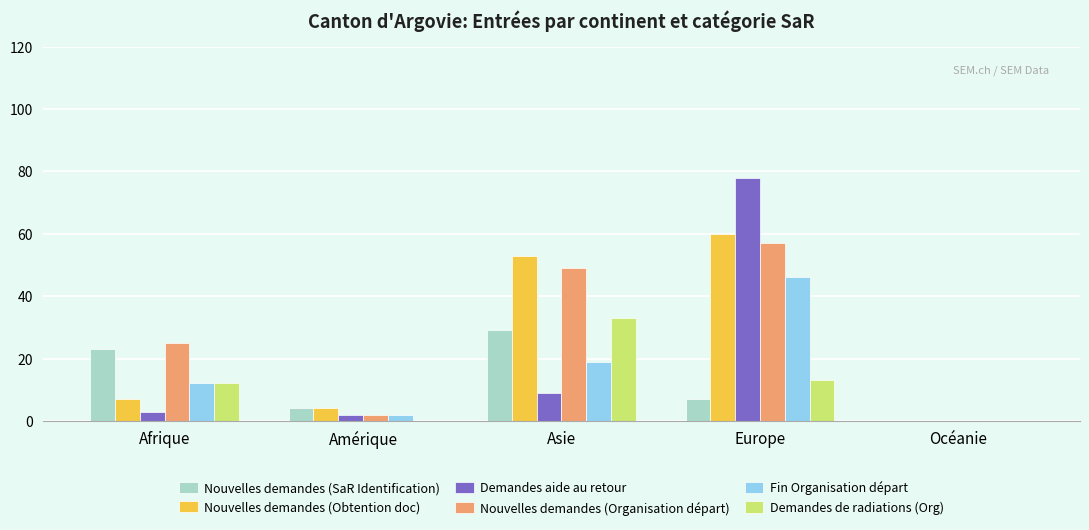

How many distinct data groups are displayed?

6